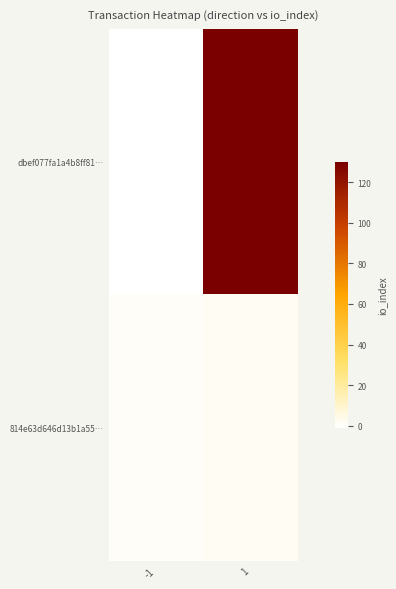

What is the difference between the highest and lowest values at -1?

2